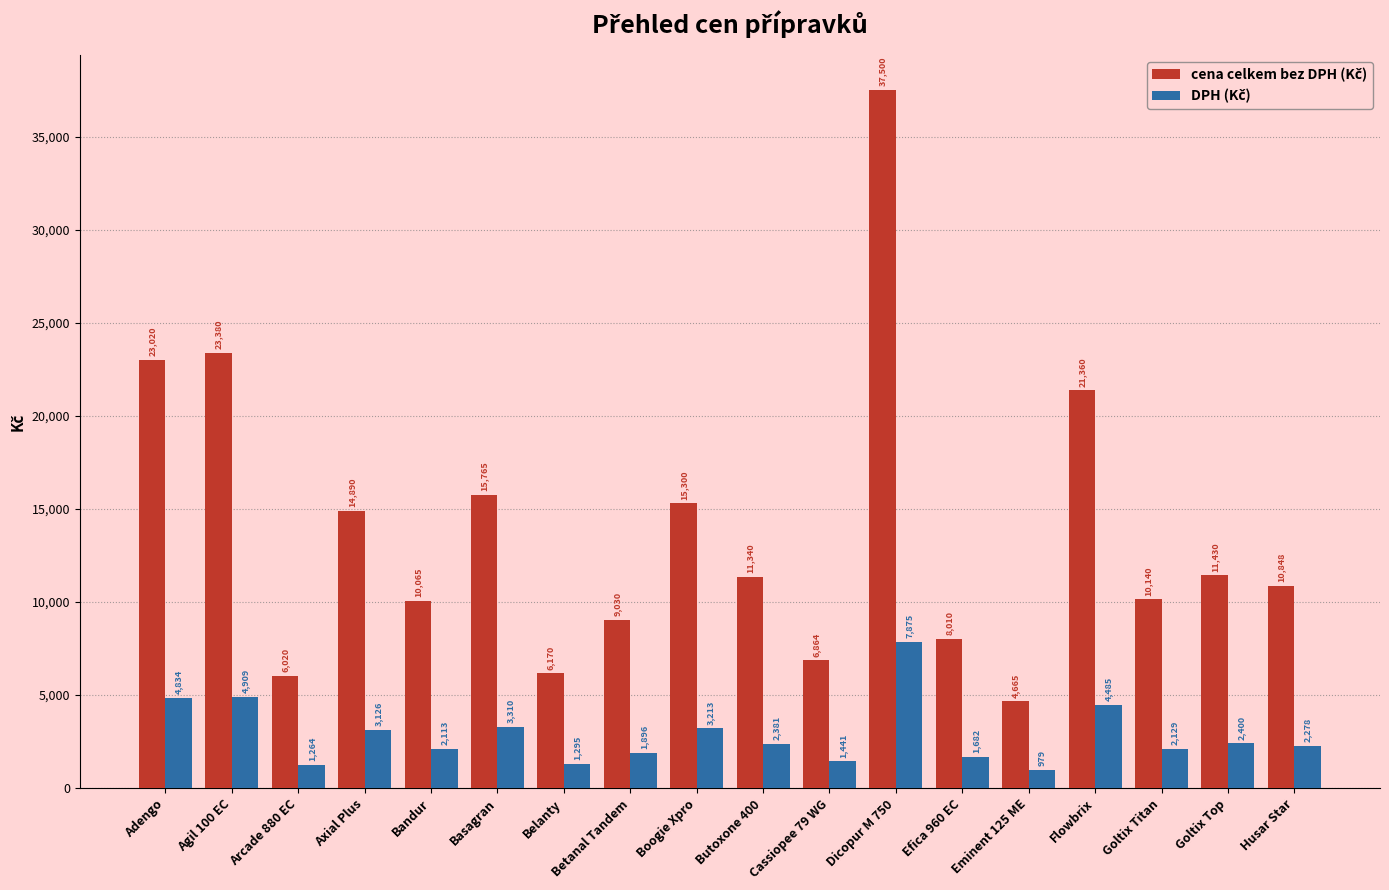

At which category is the sum across all series the highest?

Dicopur M 750